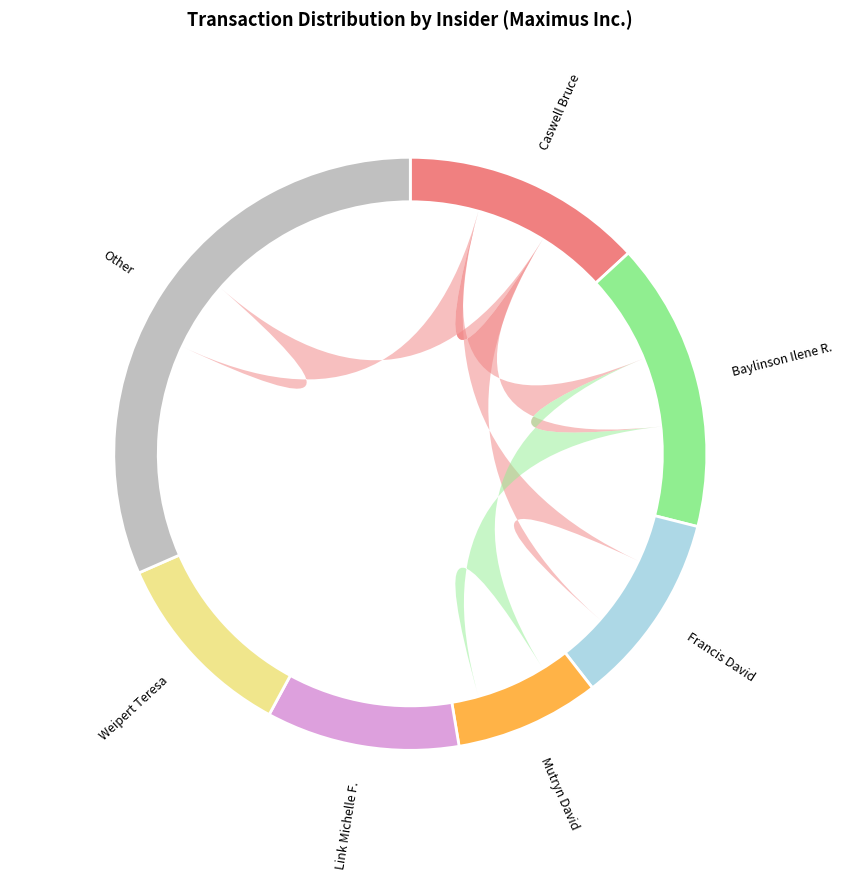

Is there any slice that represents more than half of the pie?

No